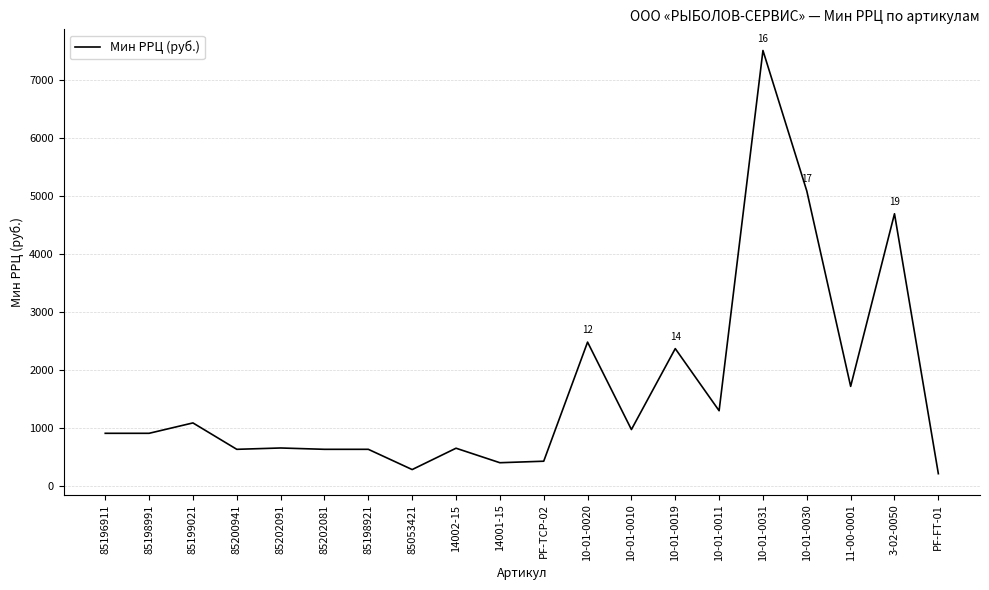

Between 10-01-0030 and 10-01-0020, which is larger?

10-01-0030